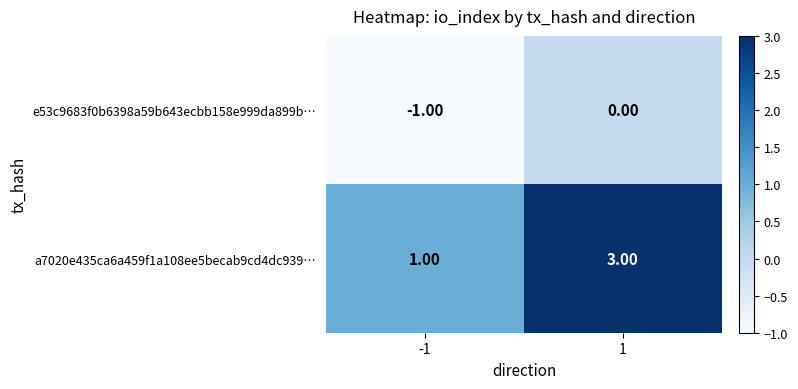

Which series changed the most between -1 and 1?

a7020e435ca6a459f1a108ee5becab9cd4dc939…